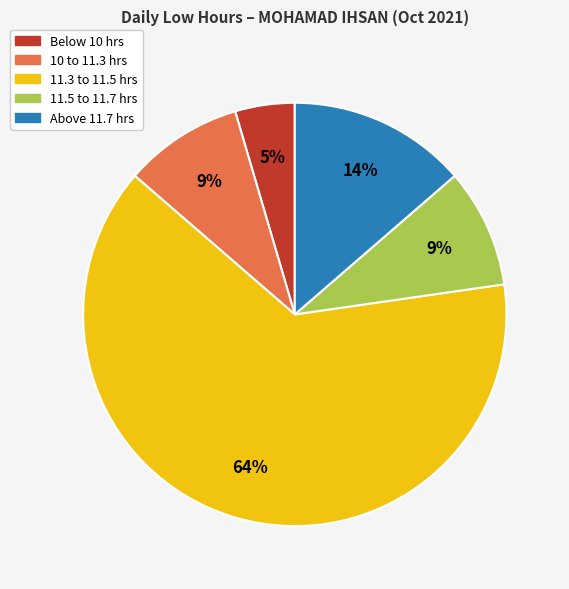

How many segments does this pie chart have?

5